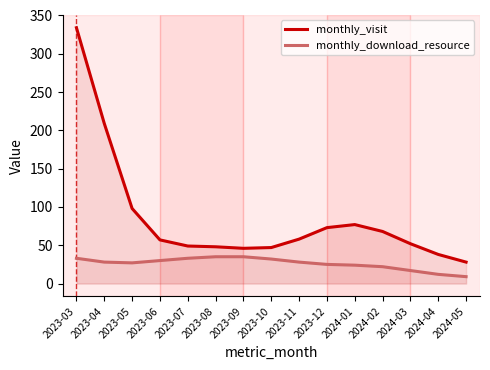

Reading right to left, extract all data points from this chart.

monthly_visit: 28	38	52	68	77	73	58	47	46	48	49	57	98	209	334
monthly_download_resource: 9	12	17	22	24	25	28	32	35	35	33	30	27	28	33